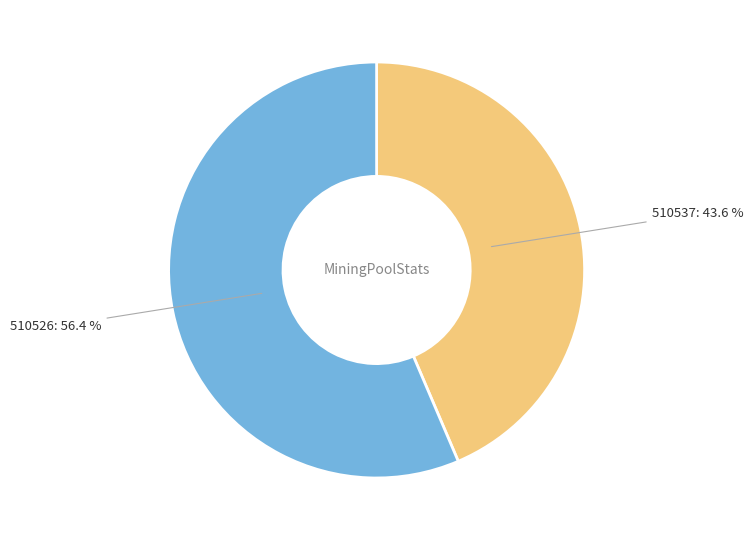

Rank the categories by value from highest to lowest.

510526, 510537